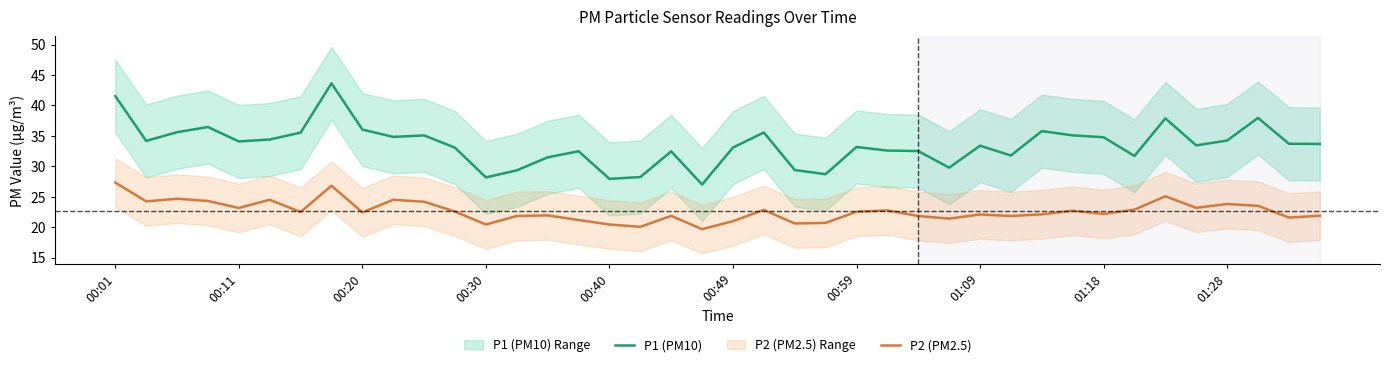

Reading right to left, extract all data points from this chart.

P1 (PM10): 33.7	33.7	38.0	34.2	33.4	37.9	31.7	34.8	35.1	35.8	31.8	33.4	29.8	32.5	32.6	33.2	28.7	29.4	35.5	33.1	27.0	32.5	28.2	27.9	32.5	31.5	29.3	28.2	33.0	35.1	34.8	36.0	43.6	35.5	34.4	34.1	36.5	35.6	34.2	41.5
P2 (PM2.5): 21.9	21.6	23.5	23.8	23.2	25.1	22.9	22.2	22.7	22.1	21.8	22.1	21.4	21.8	22.8	22.5	20.7	20.6	22.8	21.0	19.7	21.9	20.1	20.4	21.2	21.9	21.8	20.4	22.6	24.2	24.5	22.4	26.8	22.5	24.5	23.1	24.3	24.7	24.2	27.3